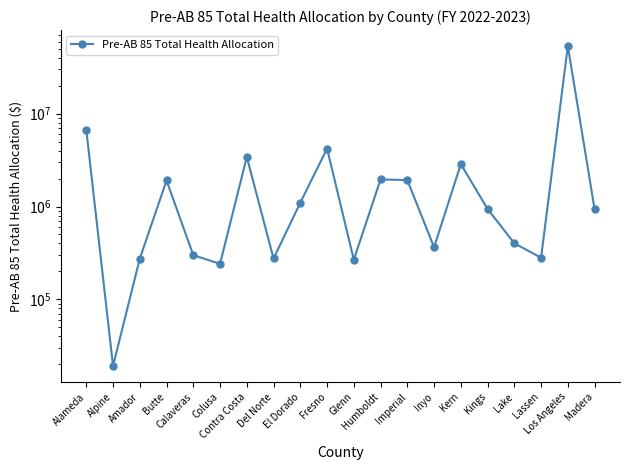

Which label corresponds to the largest value in the chart?

Los Angeles